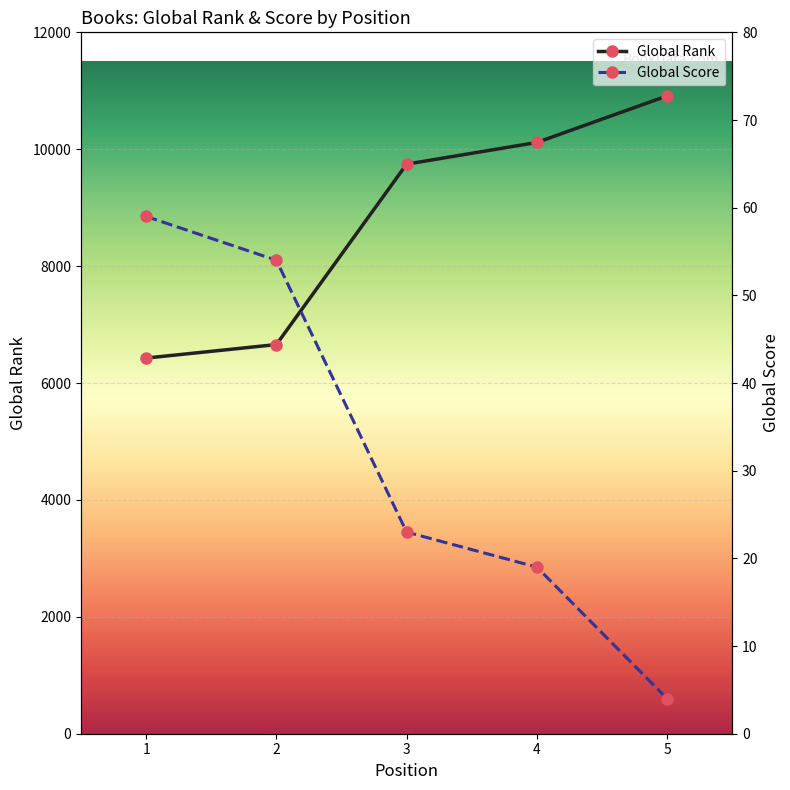

Is the value of Global Rank at 5 greater than the value of Global Score at 2?

Yes